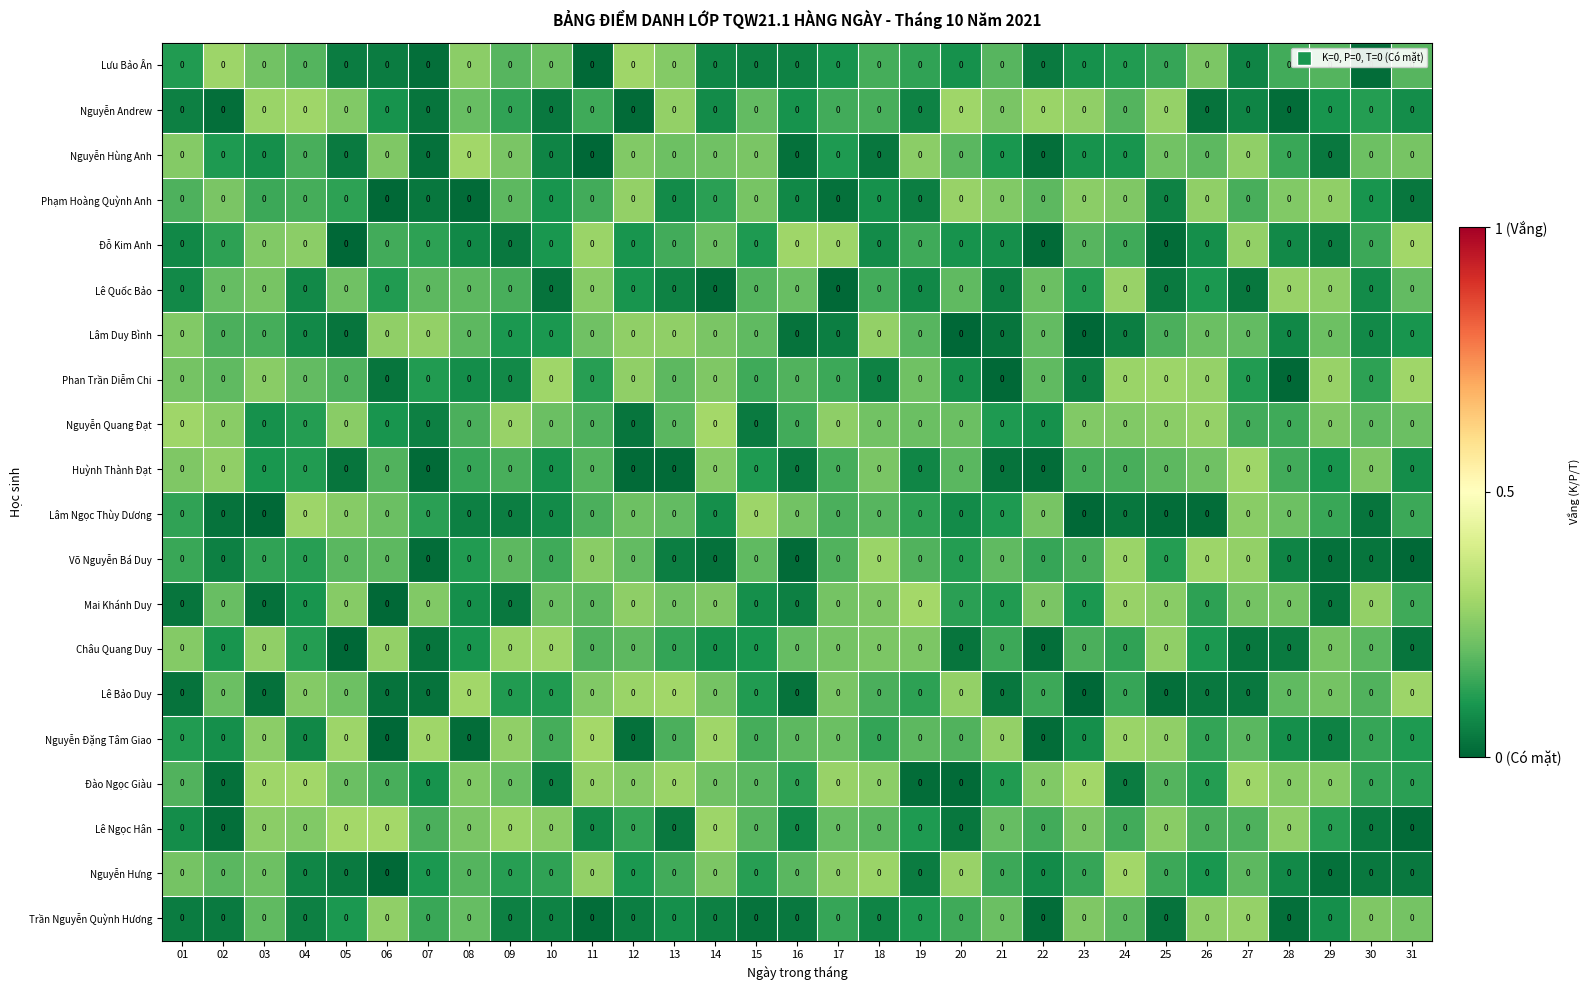

What is the difference between the maximum and minimum values in the Đỗ Kim Anh series?

0.3